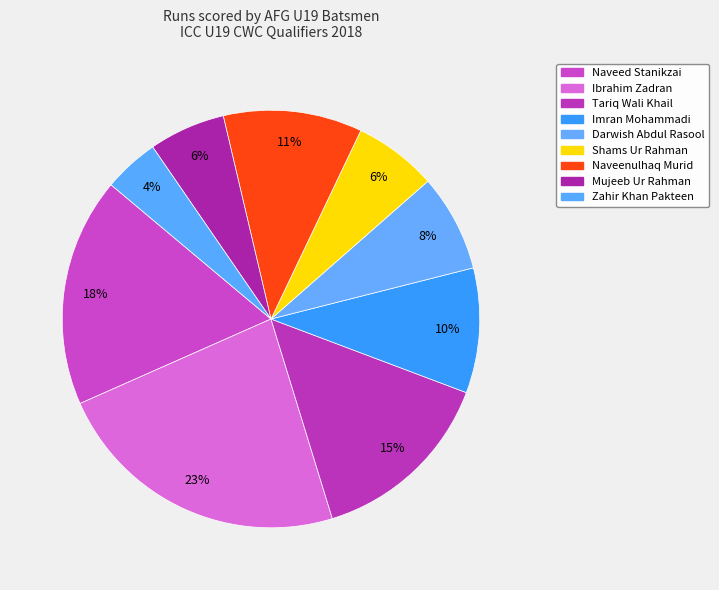

Is it true that Zahir Khan Pakteen is 4% of the pie?

True